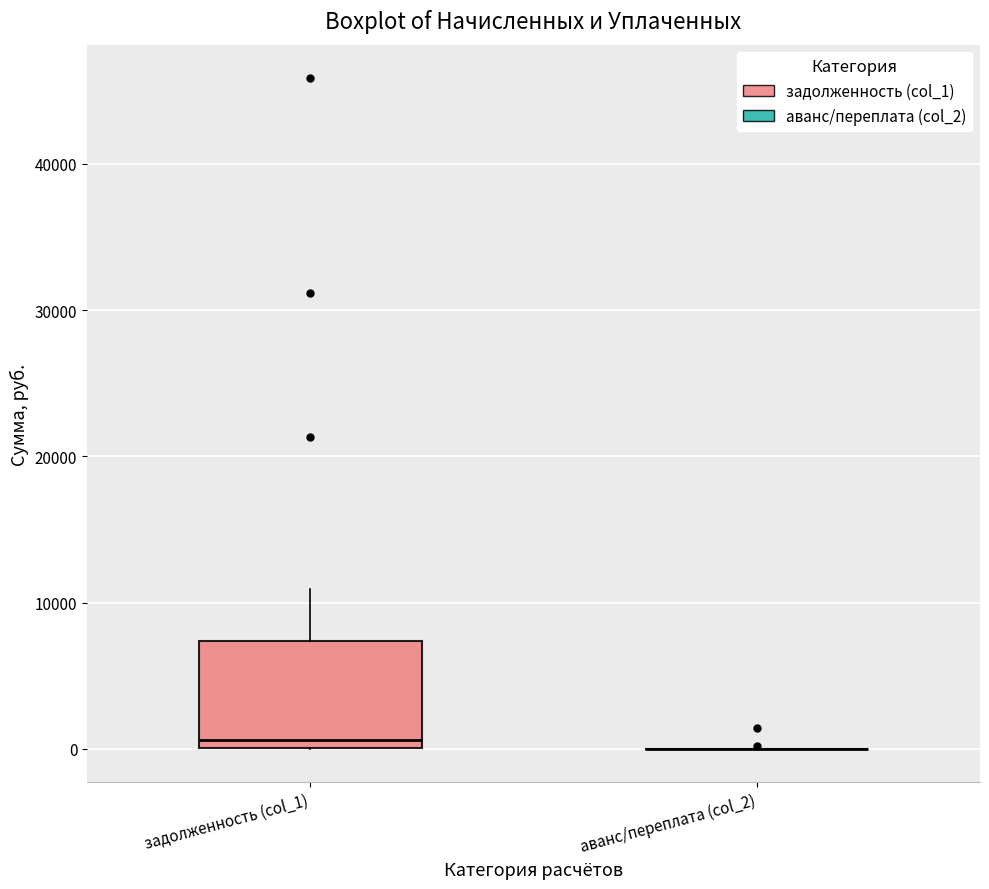

Reading left to right, transcribe this box plot: for each box, give where its median line is, the range the box spans, and where its two whiskers end, as read against the y-axis. The values are not printed on the chart, so give them approximately, as read against the axis.

задолженность (col_1): median 1000, box 0 to 7000, whiskers 0 to 11000
аванс/переплата (col_2): box collapsed to a line at 0, whiskers 0 to 0